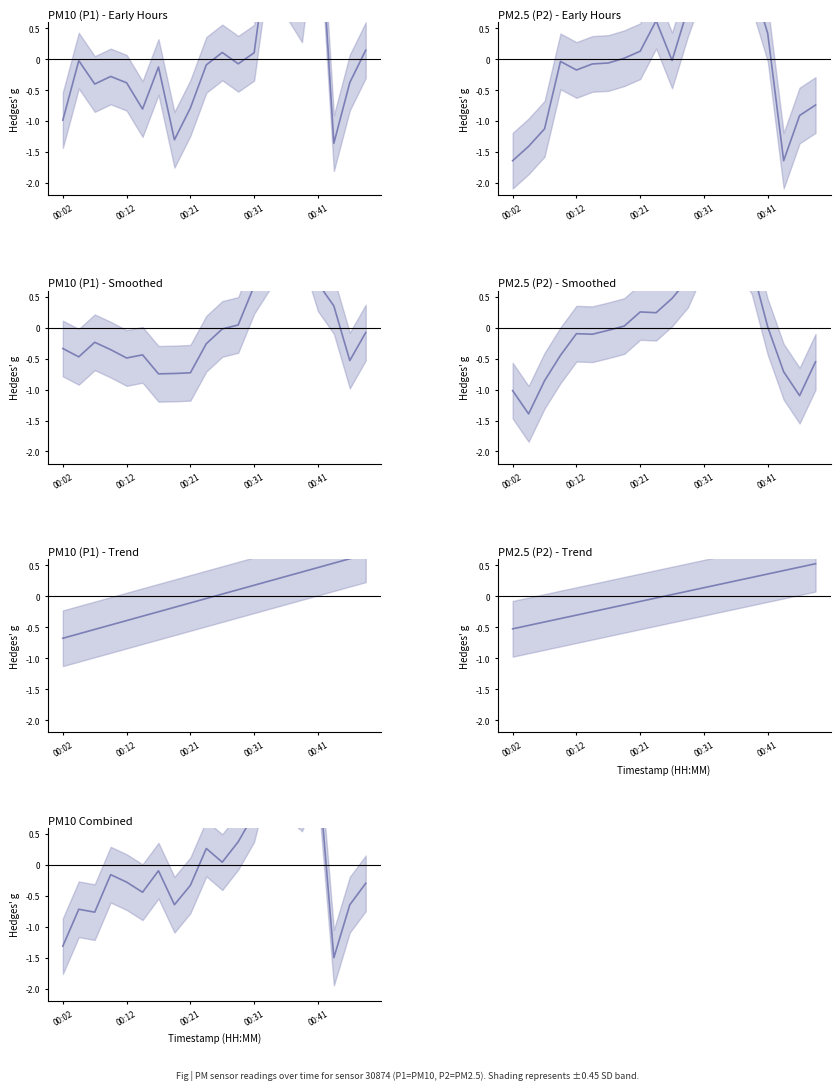

What is the sum of the P2 values at 00:02 and 00:12?

-1.8